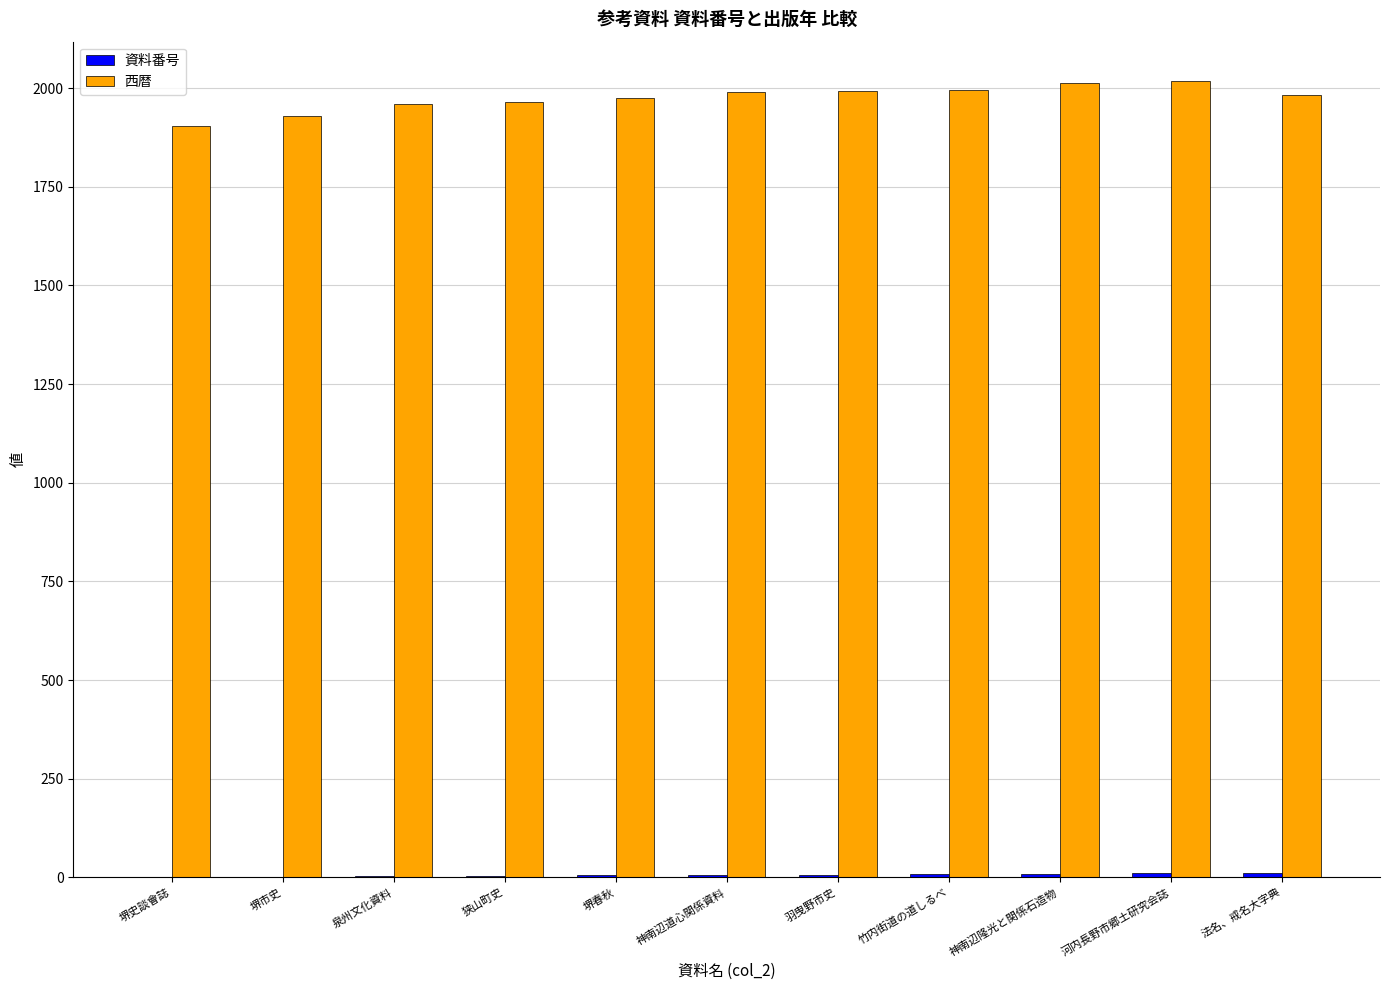

How many groups of bars are there?

11